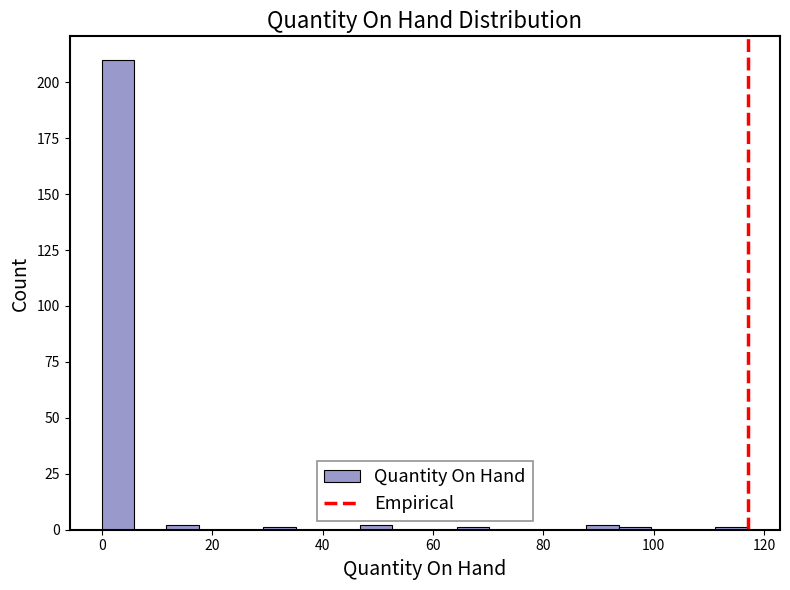

Read against the x-axis, roughly where is the centre of the tallest bar?

2